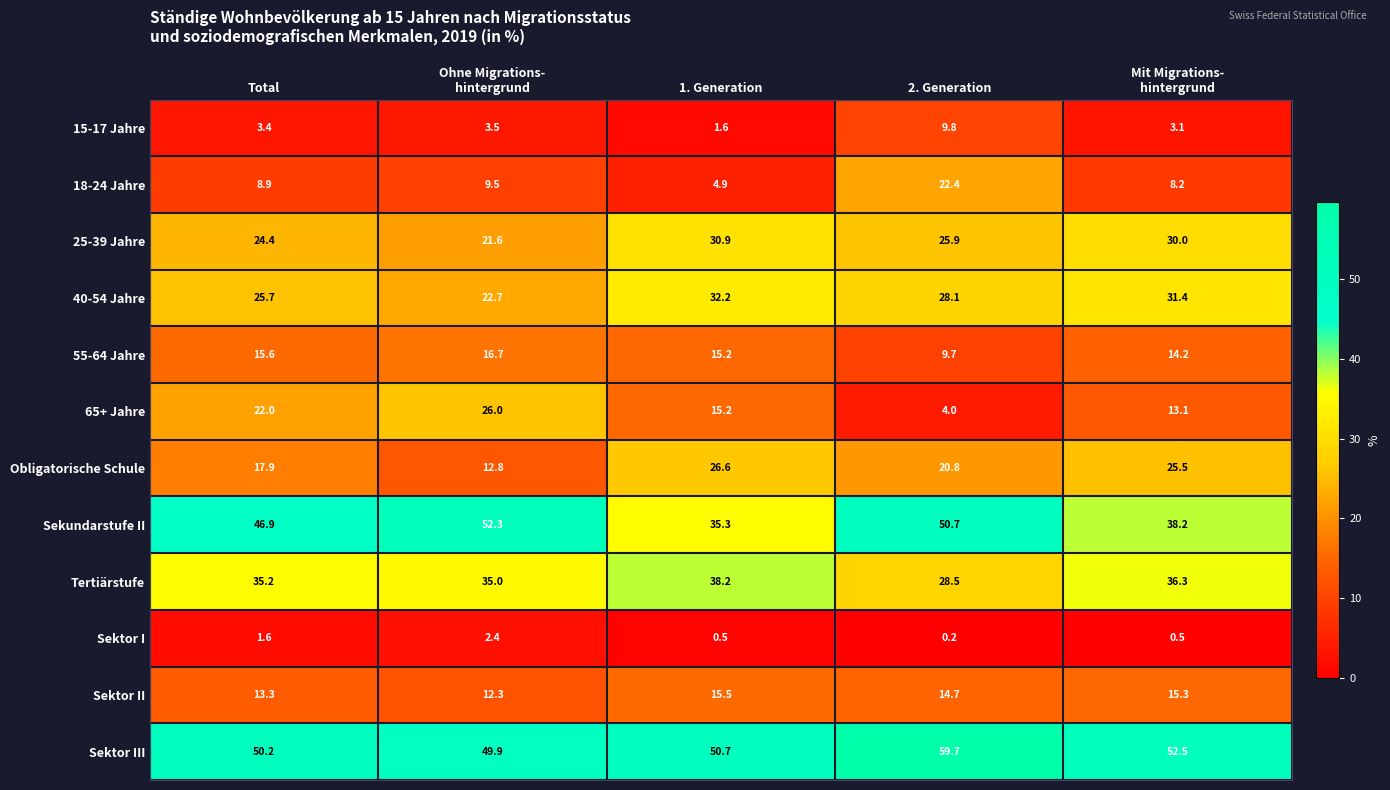

At Total, list the series in order from largest to smallest.

Sektor III, Sekundarstufe II, Tertiärstufe, 40-54 Jahre, 25-39 Jahre, 65+ Jahre, Obligatorische Schule, 55-64 Jahre, Sektor II, 18-24 Jahre, 15-17 Jahre, Sektor I